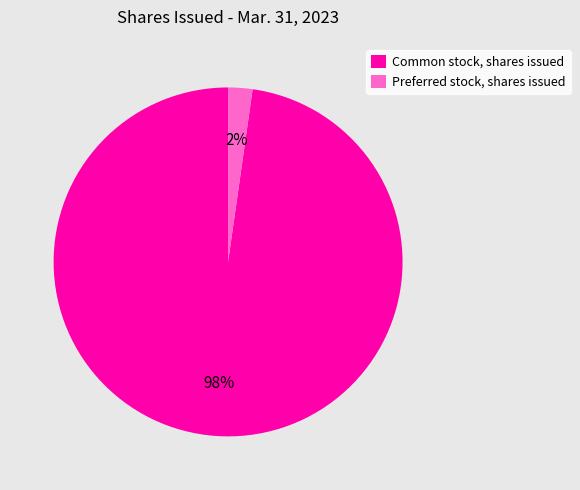

Is there any slice that represents more than half of the pie?

Yes